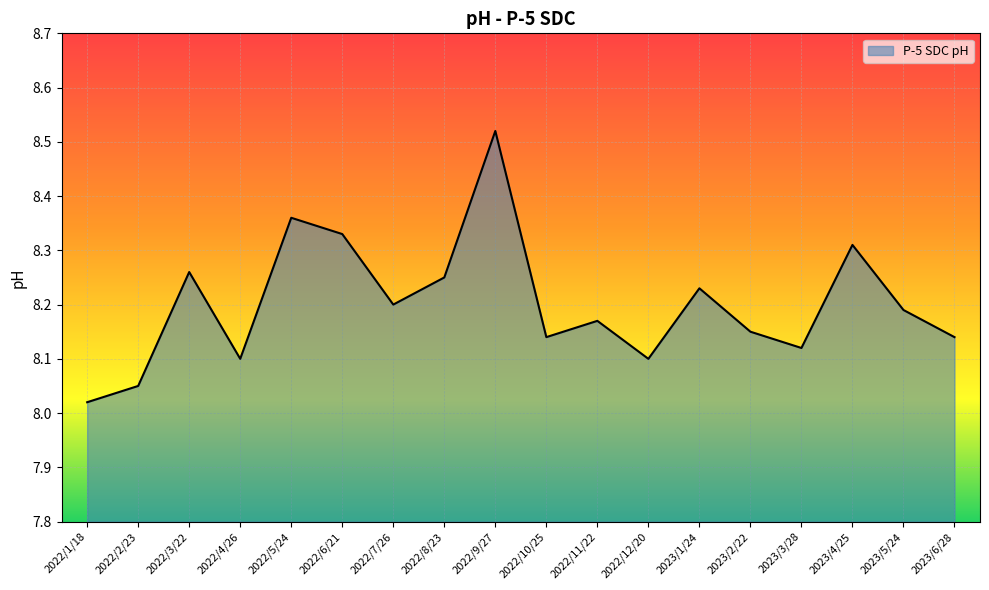

Approximately how many times larger is the value at 2023/5/24 compared to 2022/9/27?

1.0